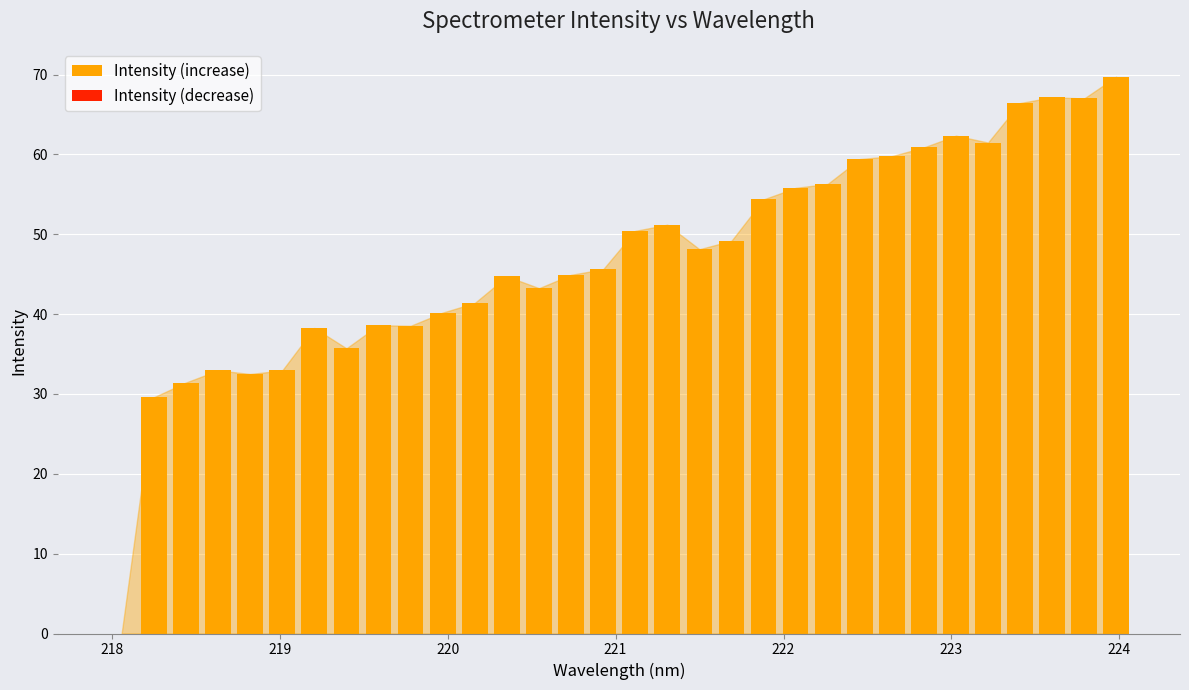

What is the maximum value shown in the chart?

69.7